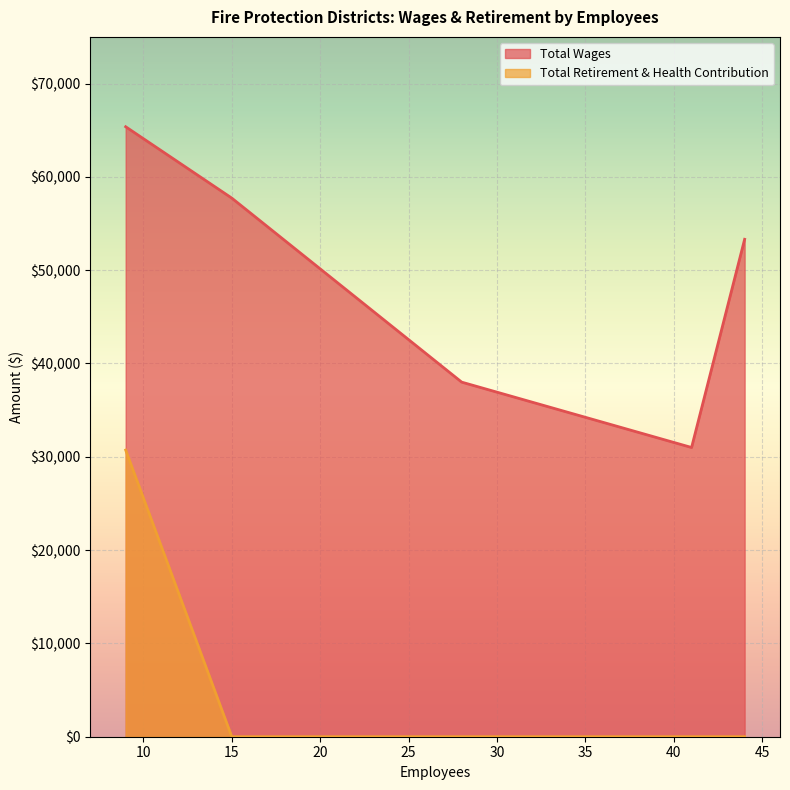

Is it true that the value at 9 is 55096?

False